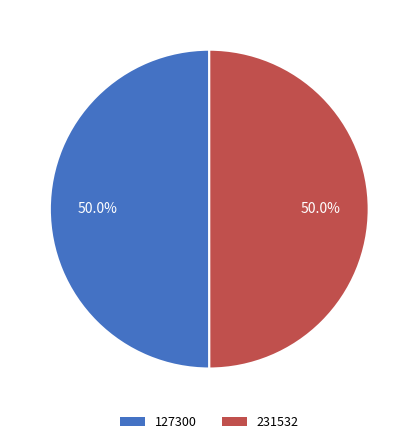

What percentage is NOT represented by 231532?

50.0%